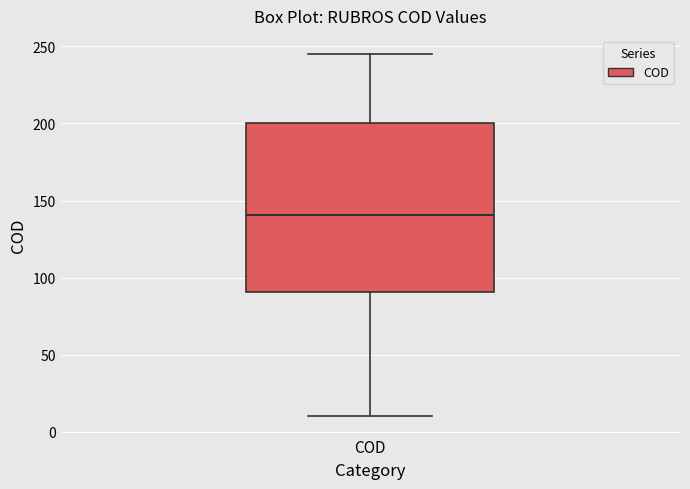

Read this box plot against the y-axis: the position of the median line, the range covered by the box, and the ends of both whiskers. The values are not printed on the chart, so give them approximately, as read against the axis.

median 140, box 90 to 200, whiskers 10 to 245